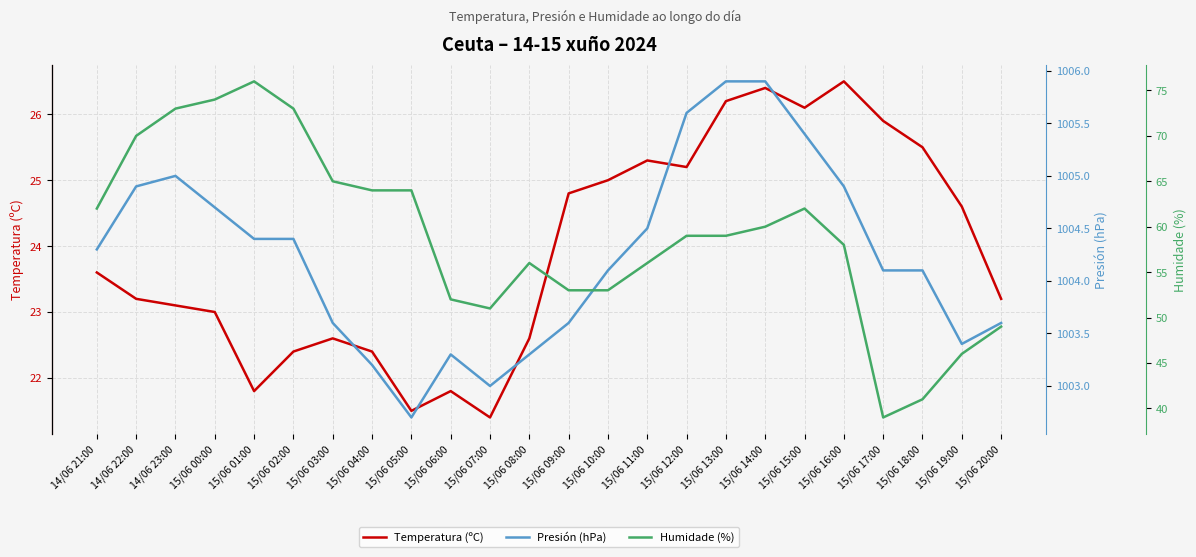

True or false: Humidade (%) and Presión (hPa) cross at least once.

False